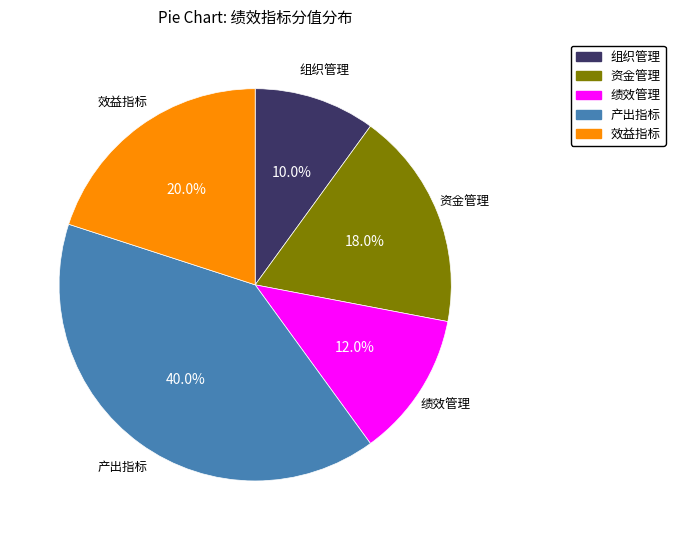

What percentage is the 产出指标 slice, to the nearest percent?

40%